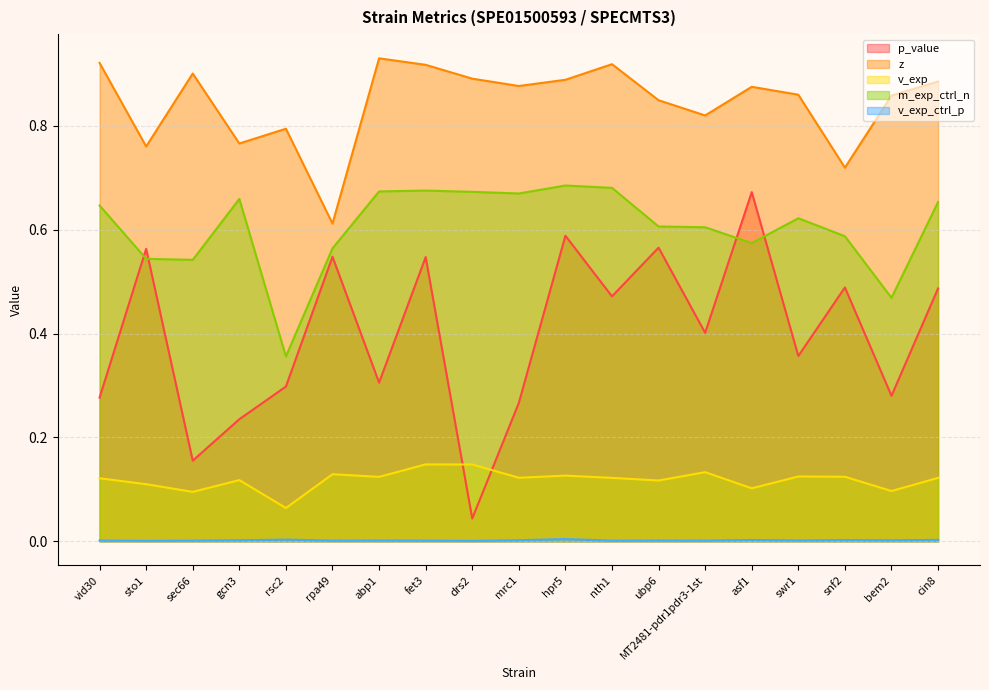

What is the maximum value shown in the chart?

0.9